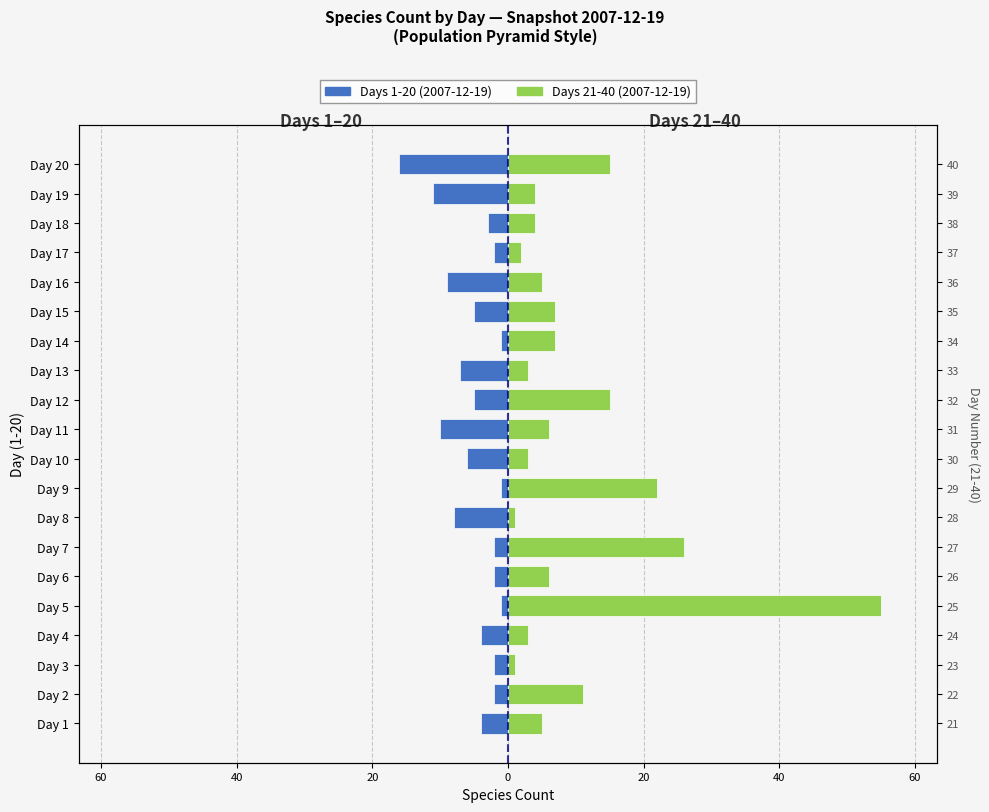

What is the average value of the 2007-12-19 (Days 1-20) series?

-5